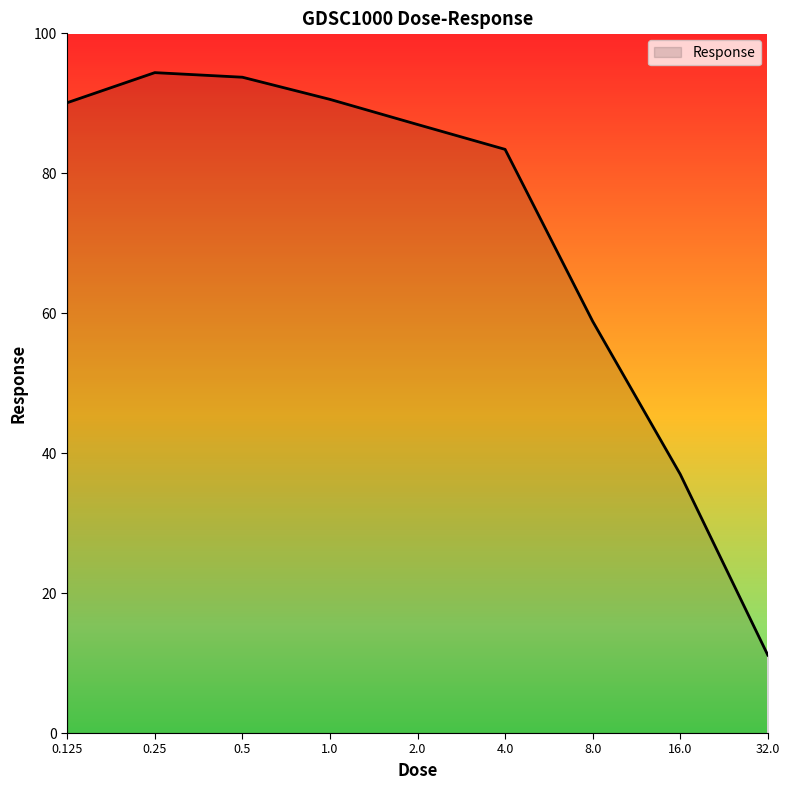

What is the maximum value shown in the chart?

94.4